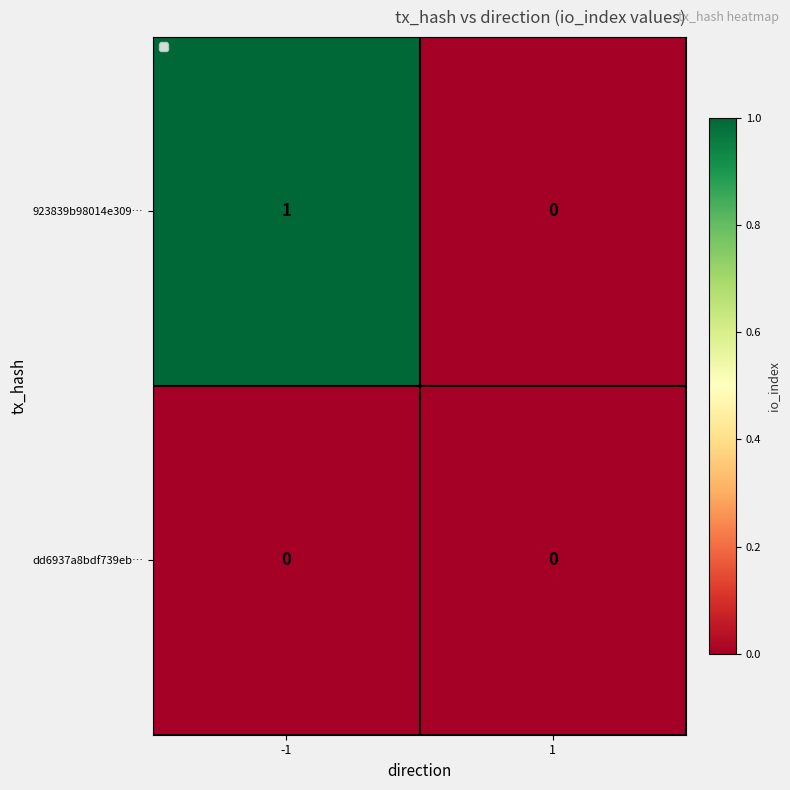

Which series has the widest spread of values?

923839b98014e309…